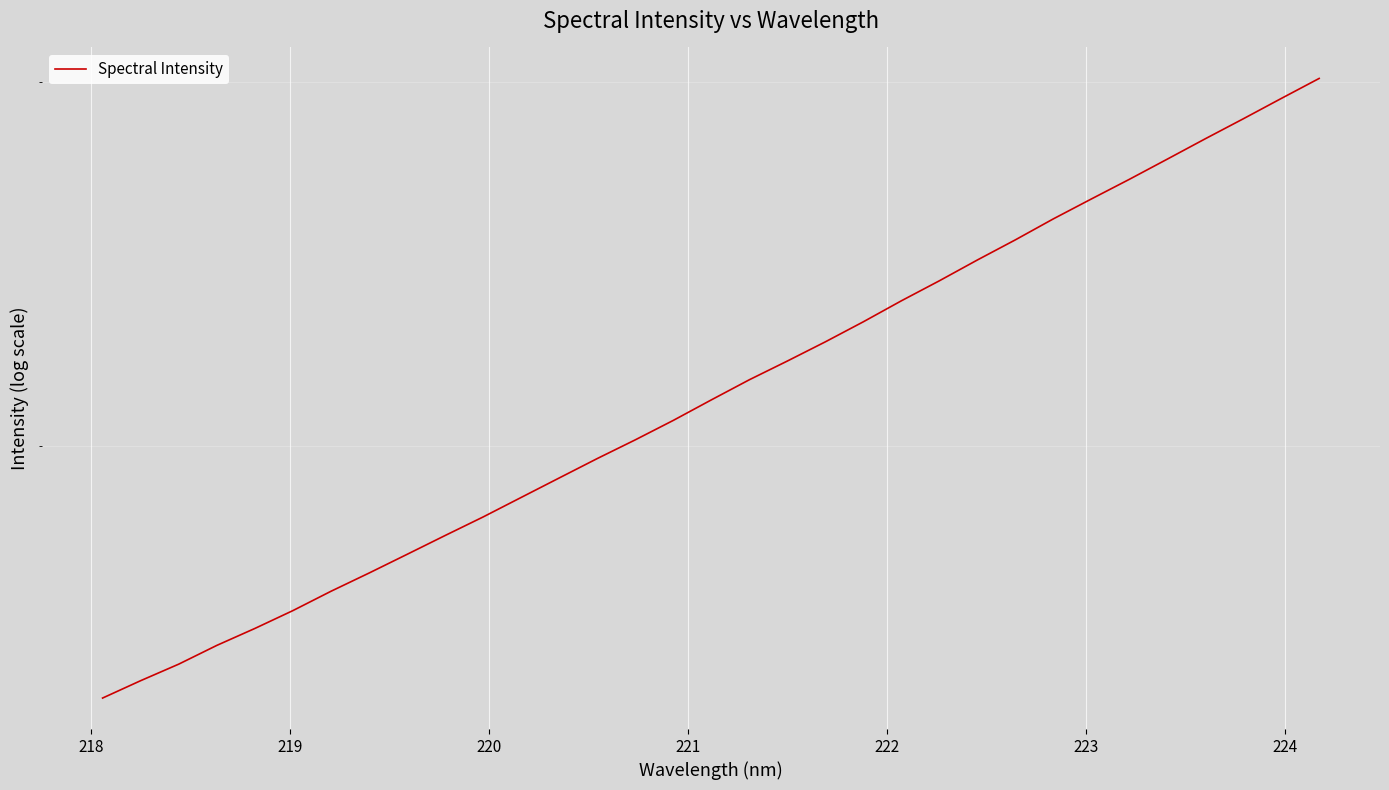

What is the greatest value displayed?

3012.0